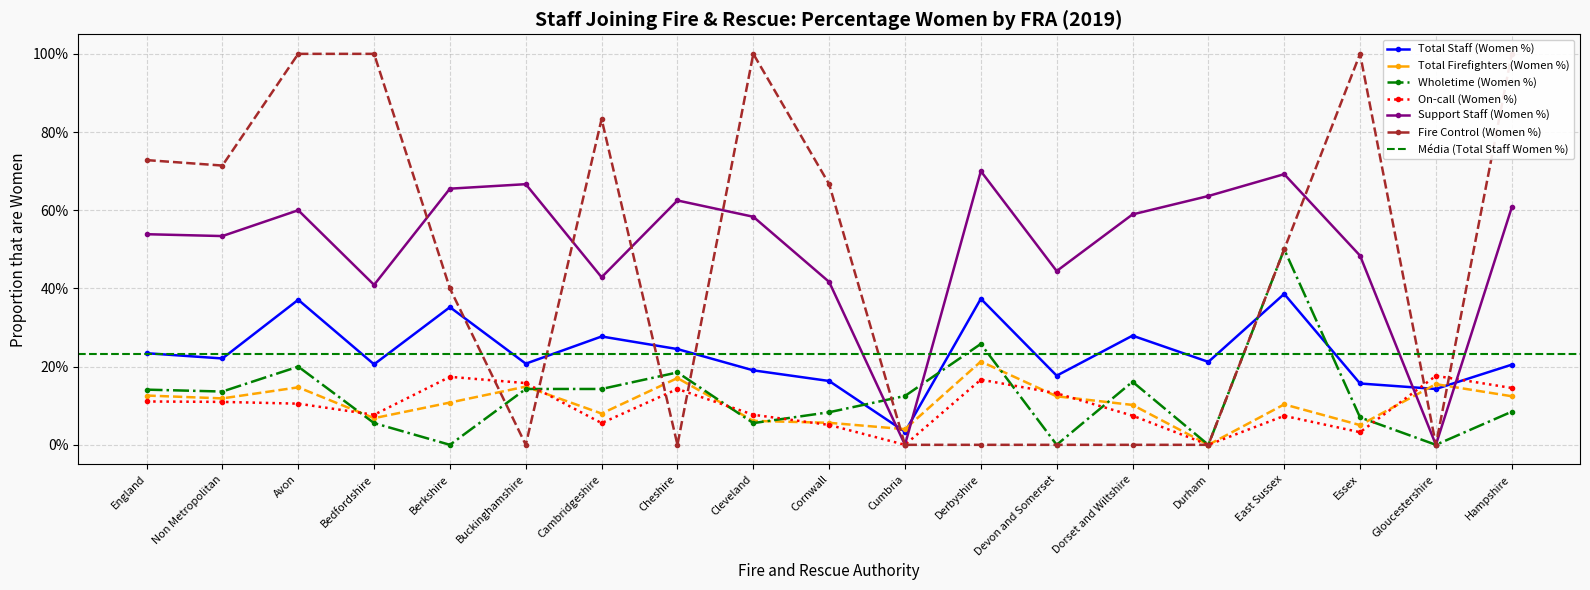

Rank the series by their maximum value, from highest to lowest.

Fire Control (Women %), Support Staff (Women %), Wholetime (Women %), Total Staff (Women %), Total Firefighters (Women %), On-call (Women %)